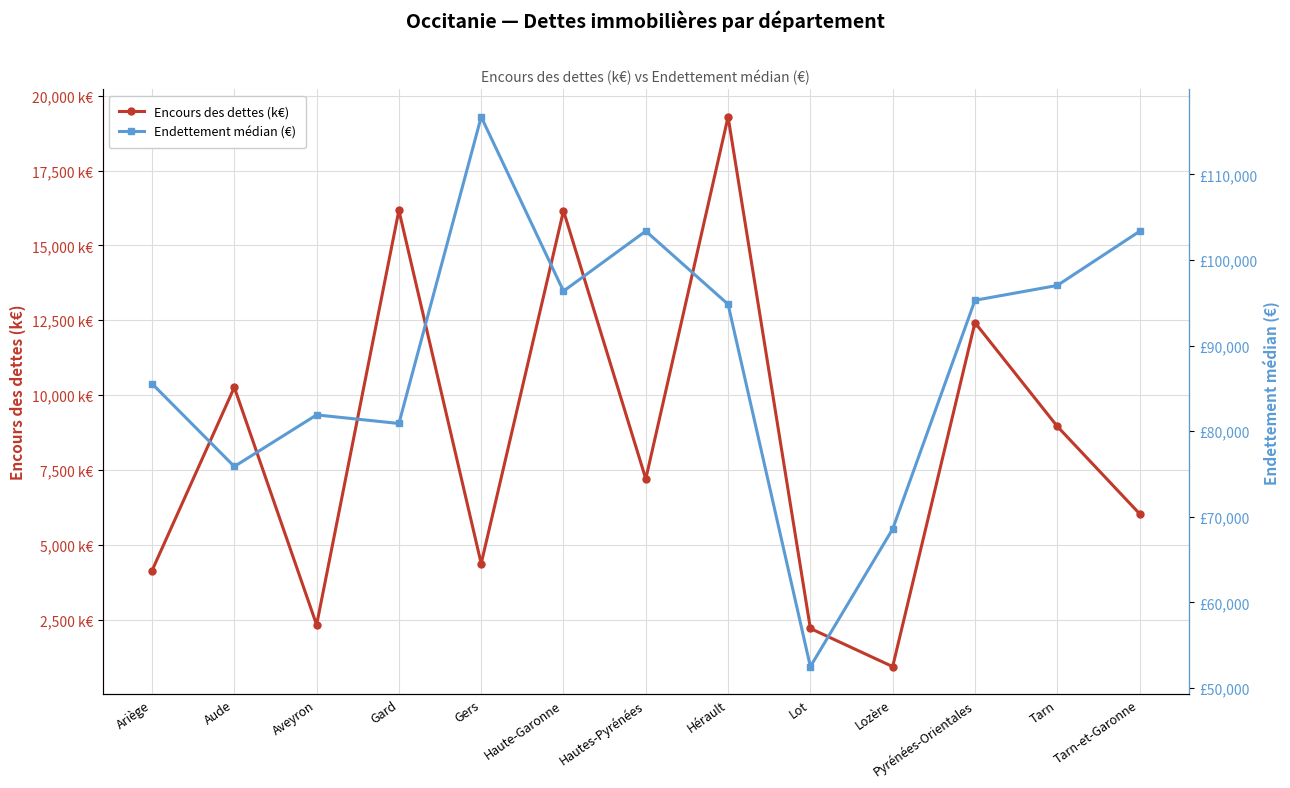

What is the spread (max minus min) of values at Gers?

112349.2